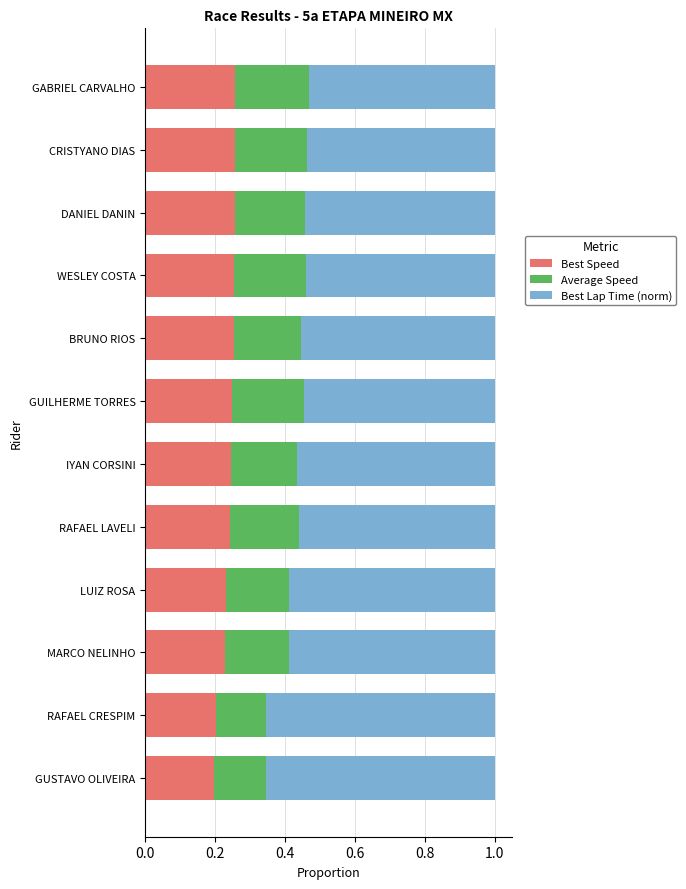

Count the Best Speed values in the range 0 to 1.

12